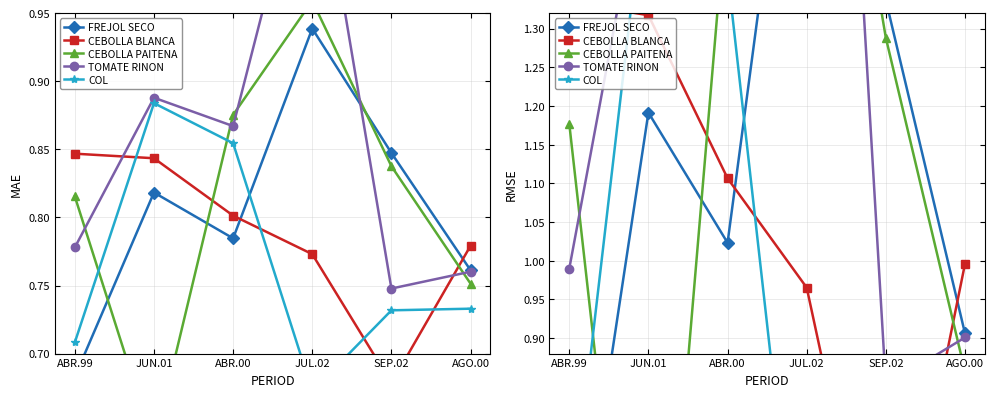

Which has a higher value, JUN.01 or JUL.02?

JUL.02